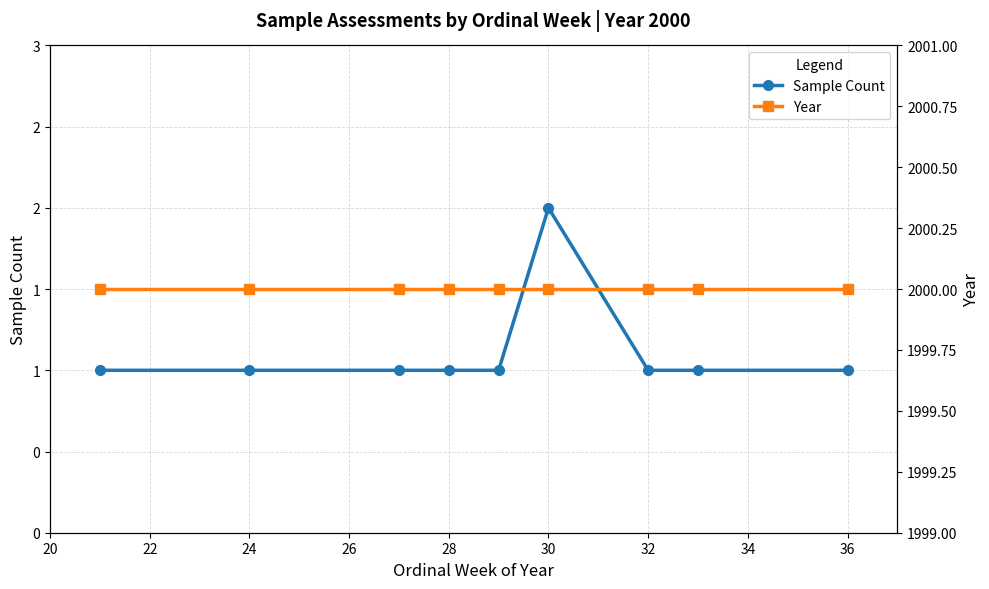

What is the difference between the Sample Count values at 24 and 30?

1